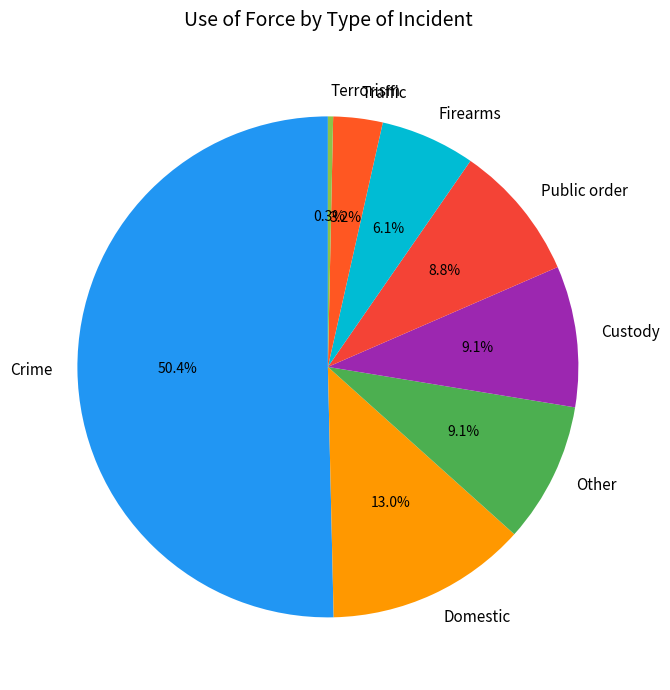

To the nearest percent, what is the difference between the Firearms and Terrorism slice percentages?

6%